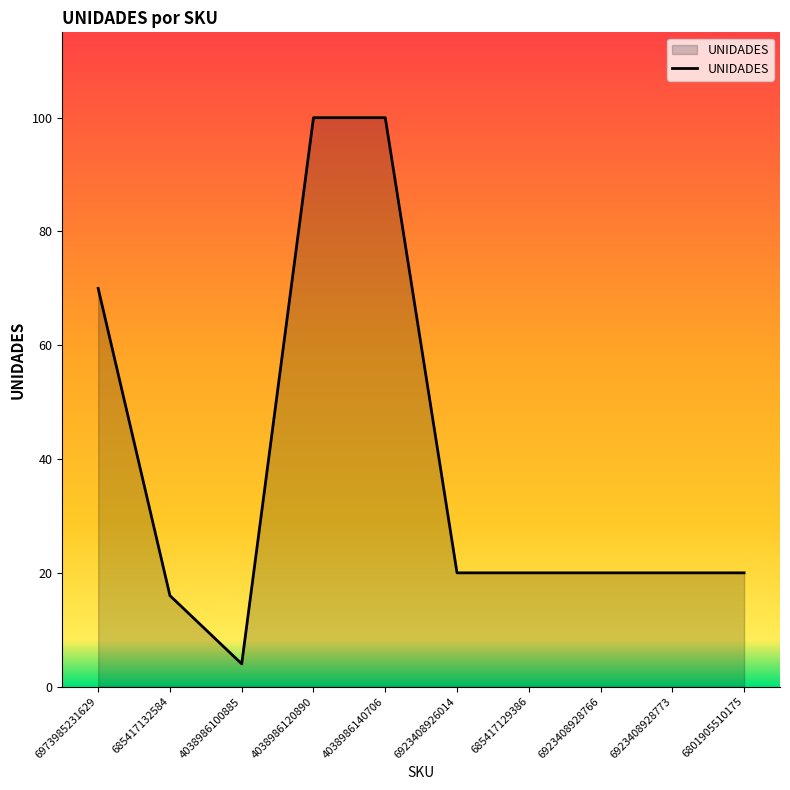

How many lines are shown in the chart?

1